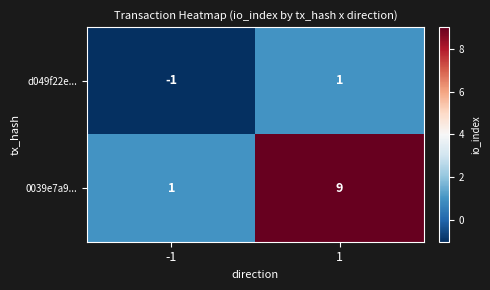

Which series changed the most between -1 and 1?

0039e7a9...